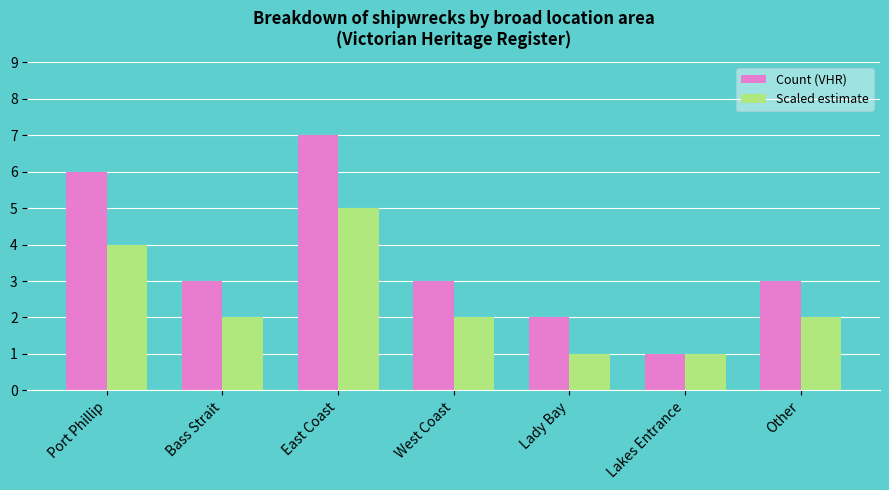

What is the total value across all series at Bass Strait?

5